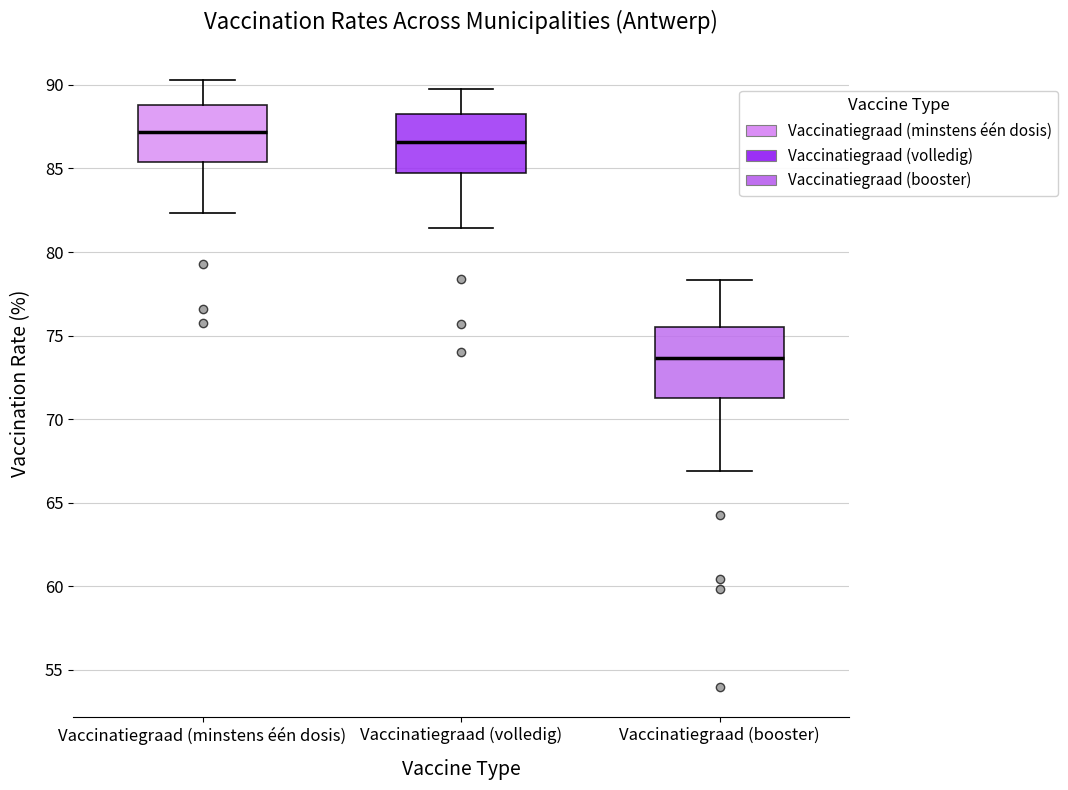

Which box is the tallest, from its lower edge to its upper edge?

Vaccinatiegraad (booster)